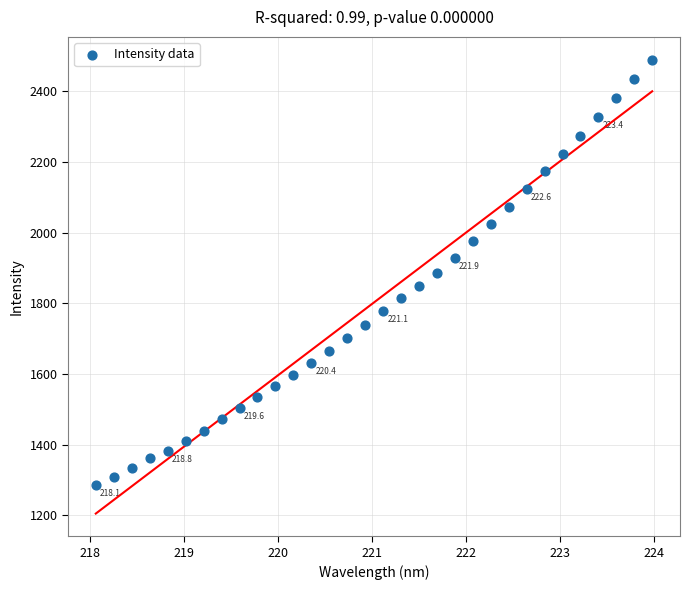

What is the range of Y values (max minus min)?

1202.5